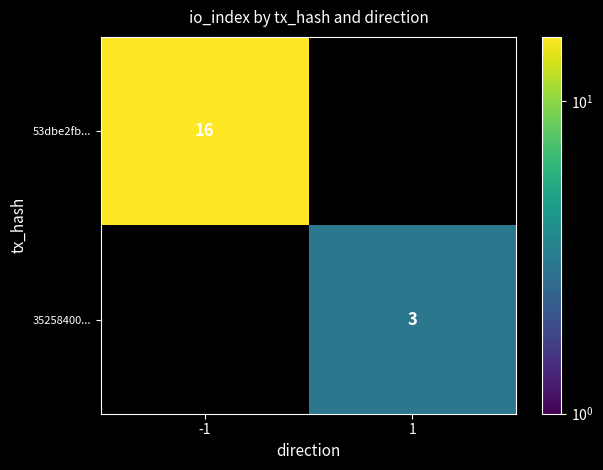

True or false: 53dbe2fb... has a value of 21 at -1.

False